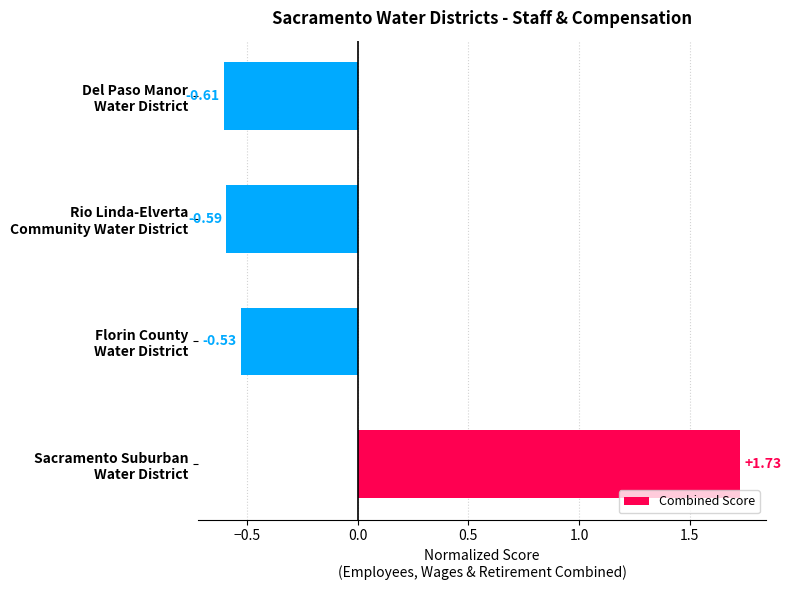

What is the difference between the maximum and minimum values?

2.3